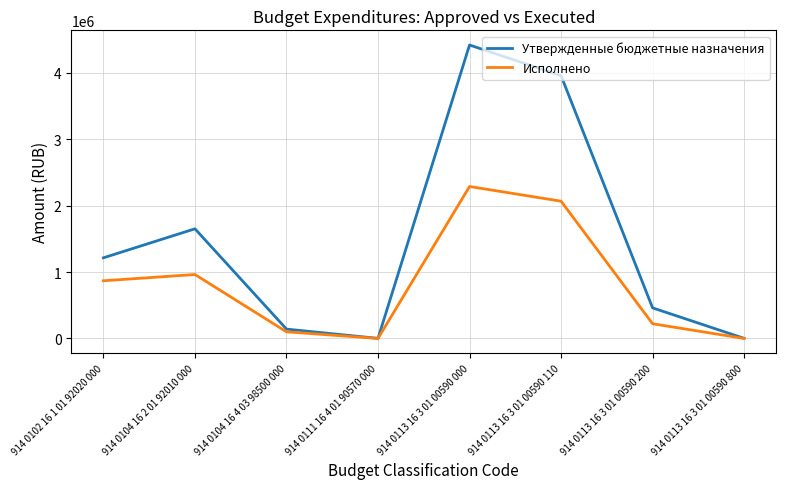

True or false: Утвержденные бюджетные назначения has a value of 1651870.0 at 914 0104 16 2 01 92010 000.

True